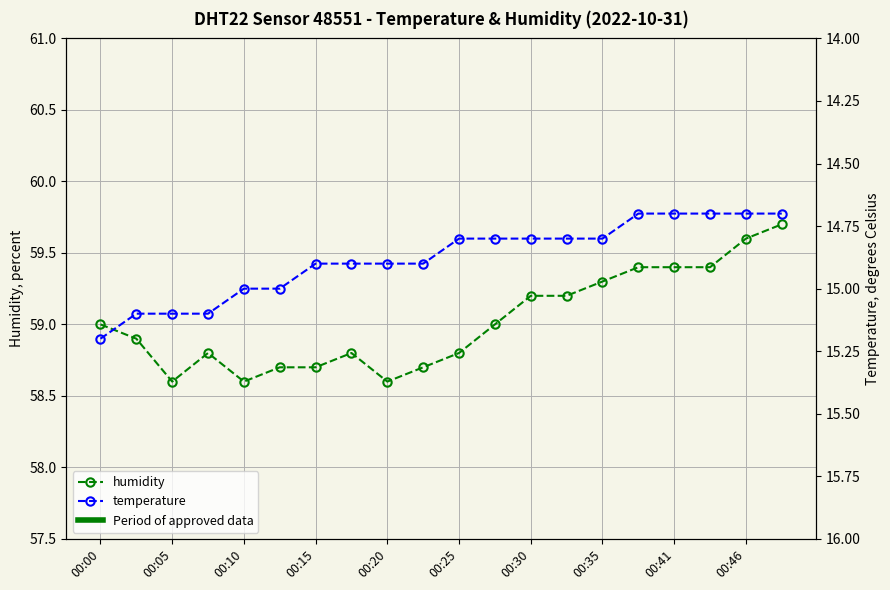

True or false: humidity and temperature intersect in this chart.

False